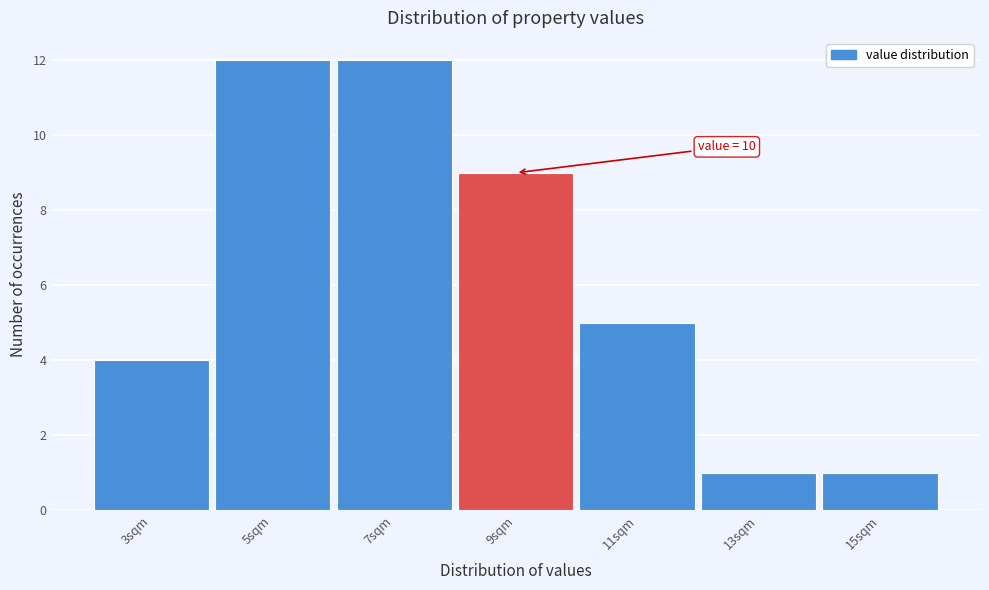

Reading left to right, what are all the values shown in this chart?

3sqm=4	5sqm=12	7sqm=12	9sqm=9	11sqm=5	13sqm=1	15sqm=1